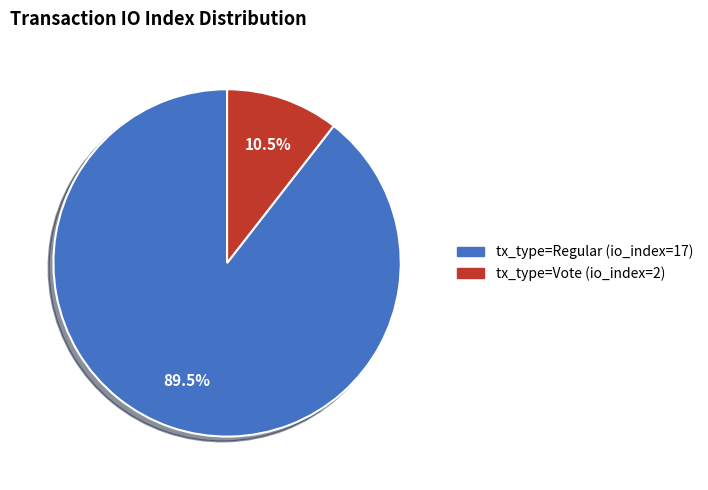

Which slice is the largest?

tx_type=Regular (io_index=17)